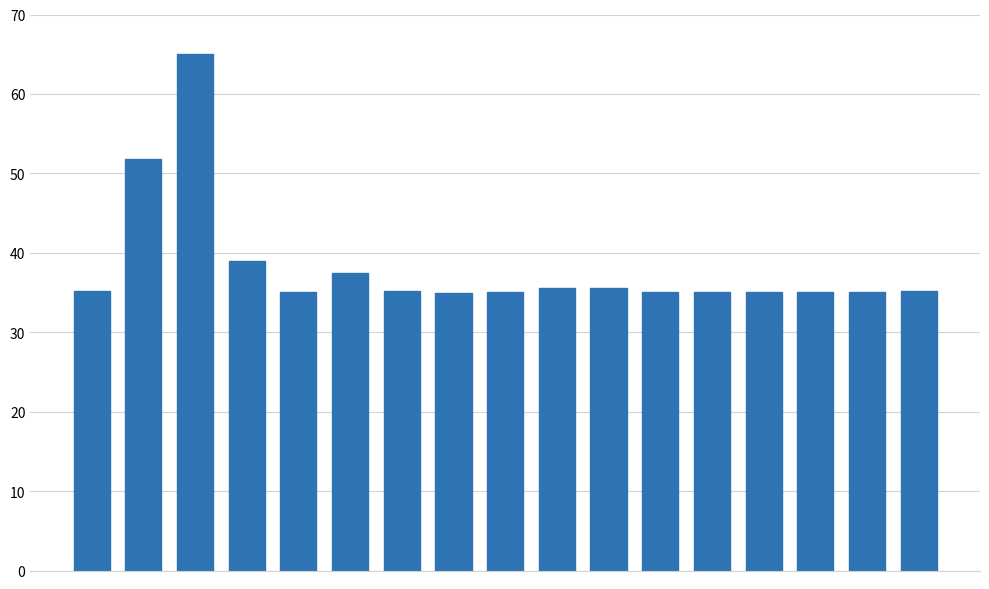

What is the maximum value shown in the chart?

65.0